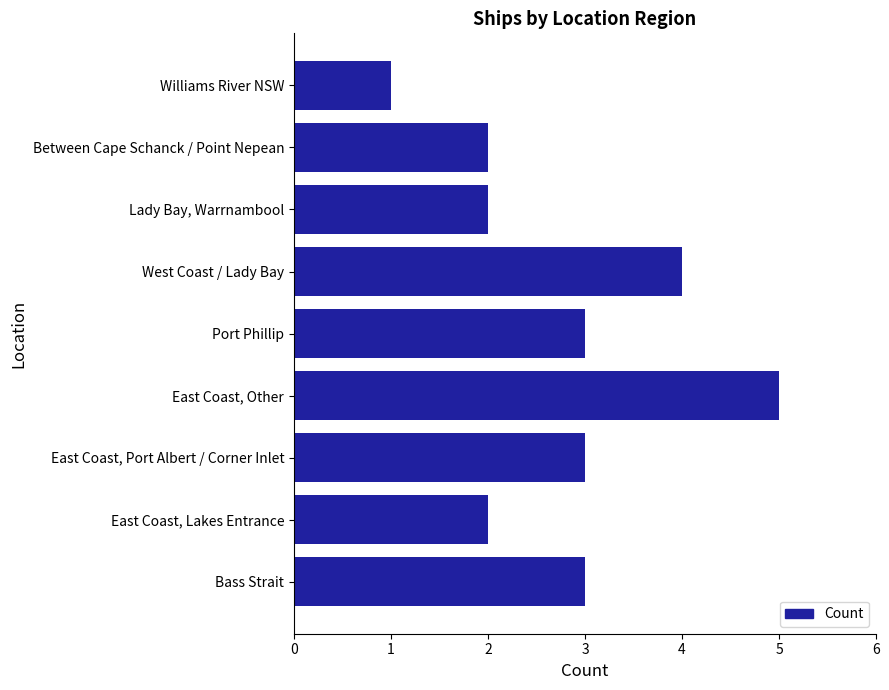

What is the ratio of the value at East Coast, Other to the value at East Coast, Lakes Entrance?

2.5